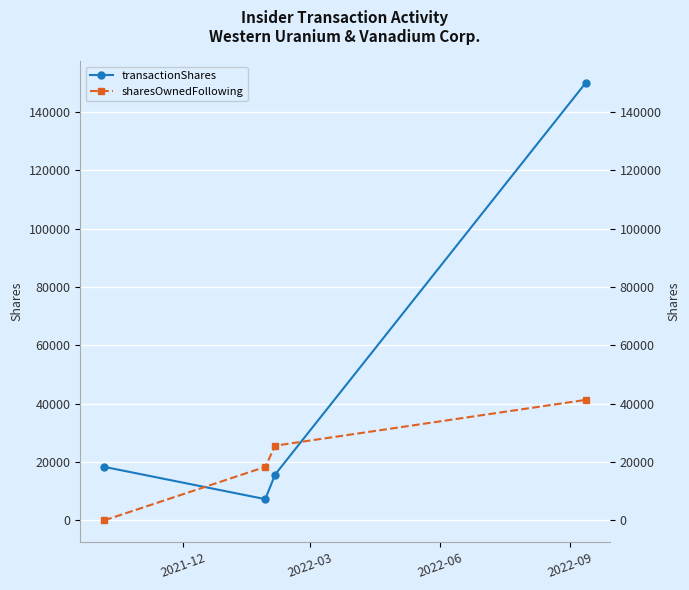

Which series has the largest range (max minus min)?

transactionShares